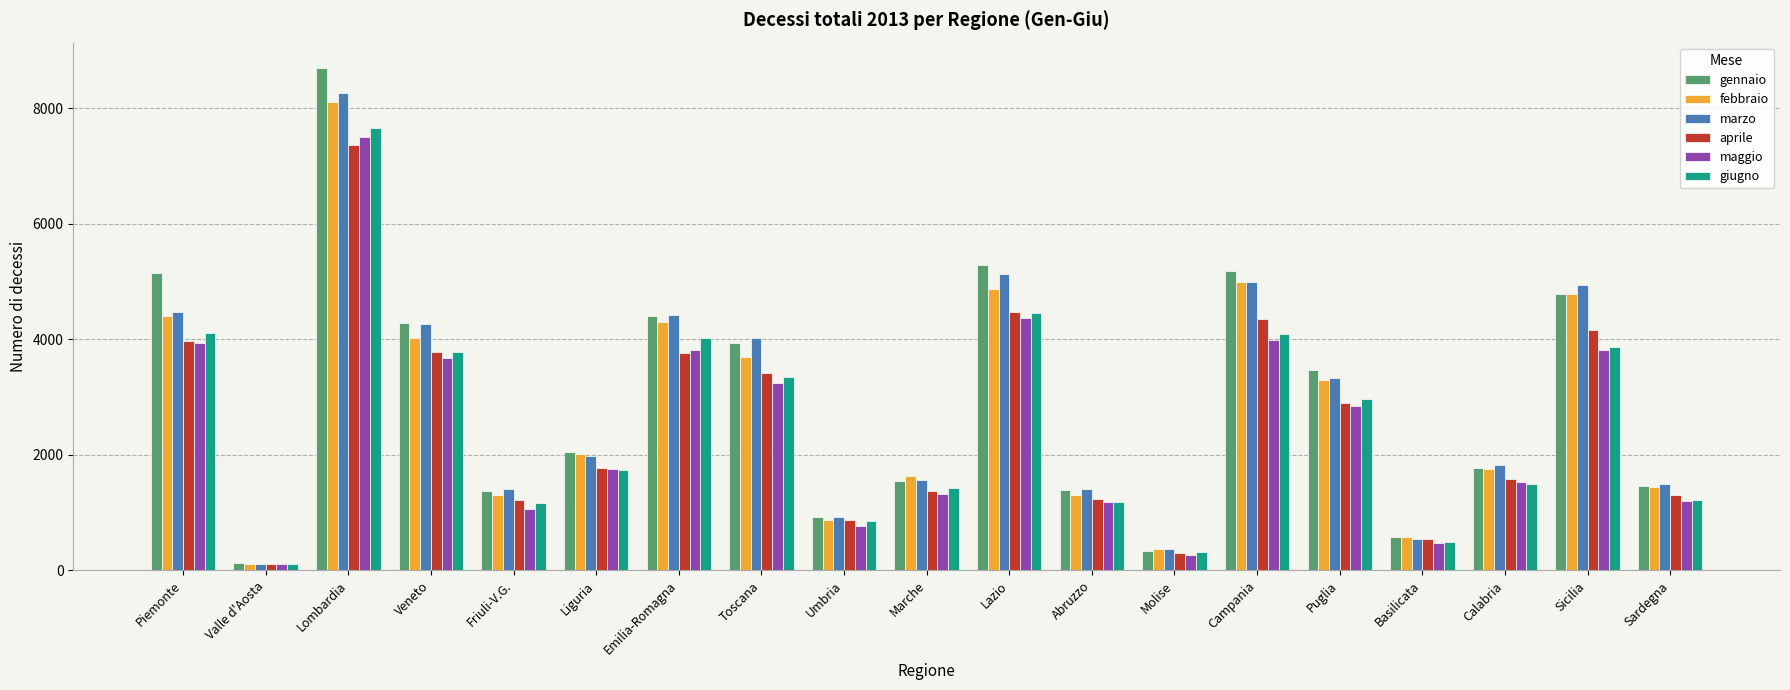

At which category is the sum across all series the highest?

Lombardia